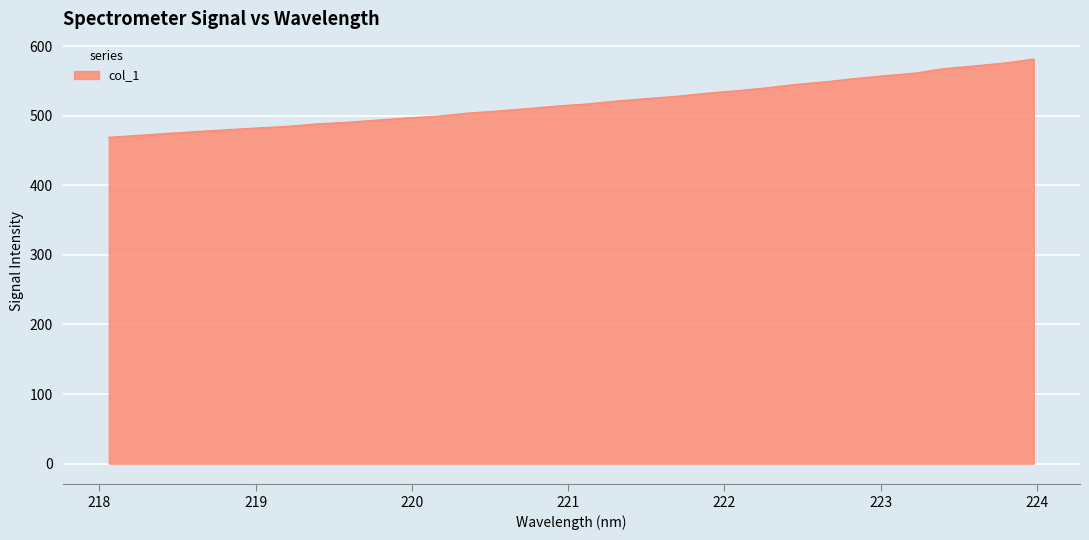

What is the average value?

518.6